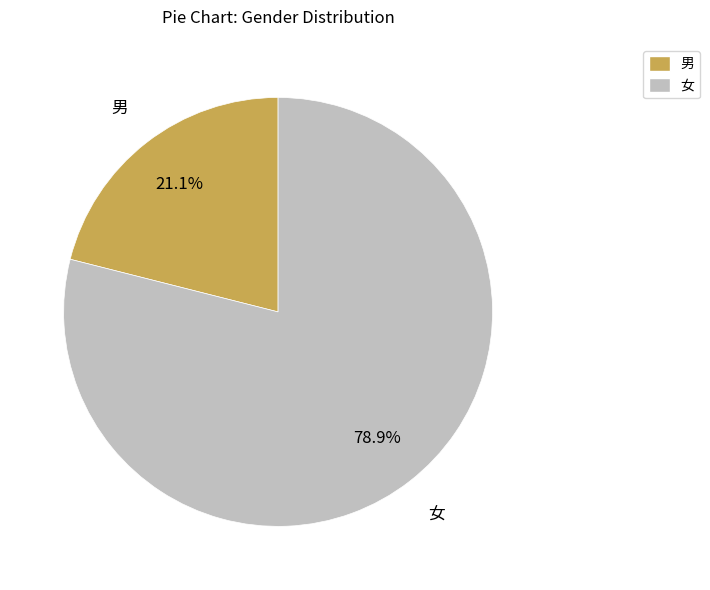

Rank the categories by value from lowest to highest.

男, 女